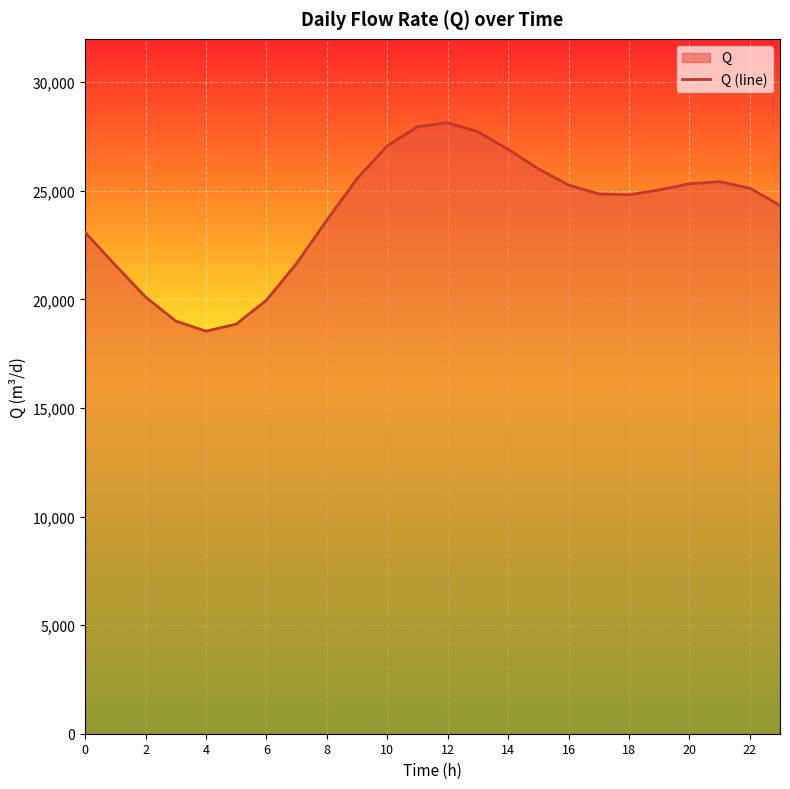

How many categories are shown in the chart?

24